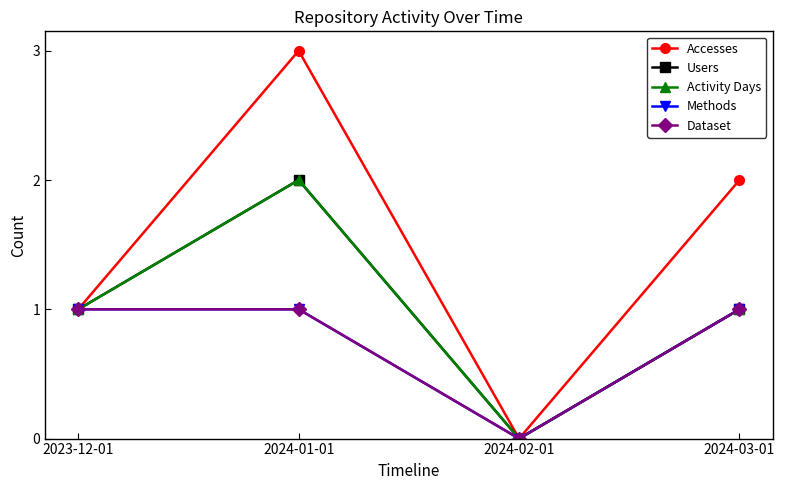

Count the Users values in the range 1 to 2.

3